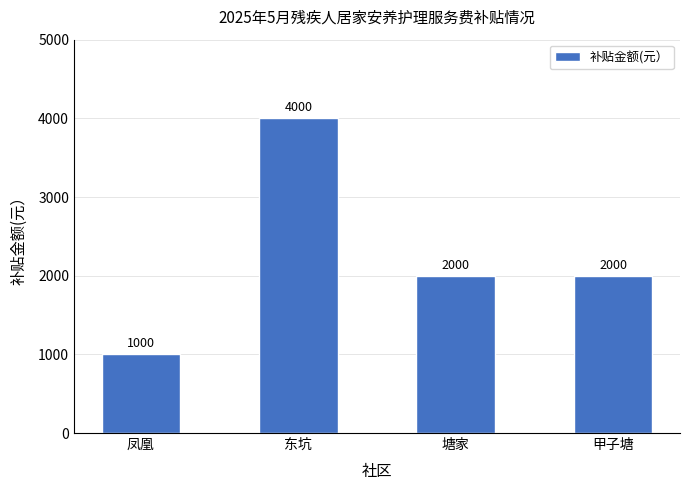

What is the difference between the values at 东坑 and 塘家?

2000